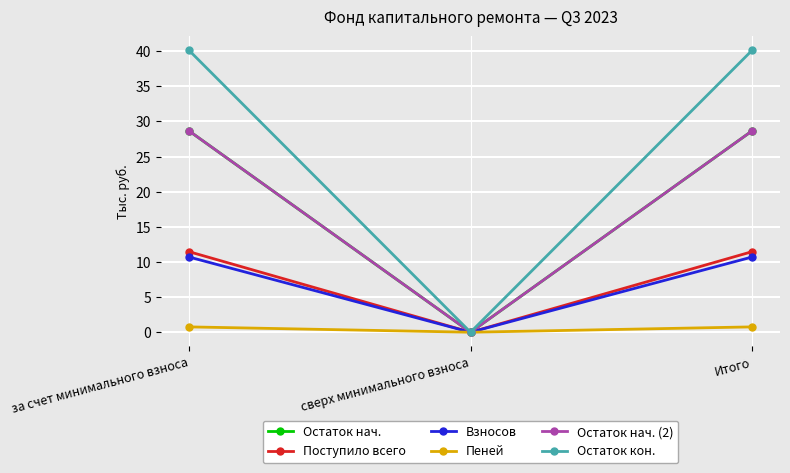

Is this an area chart (filled region under the line)?

No